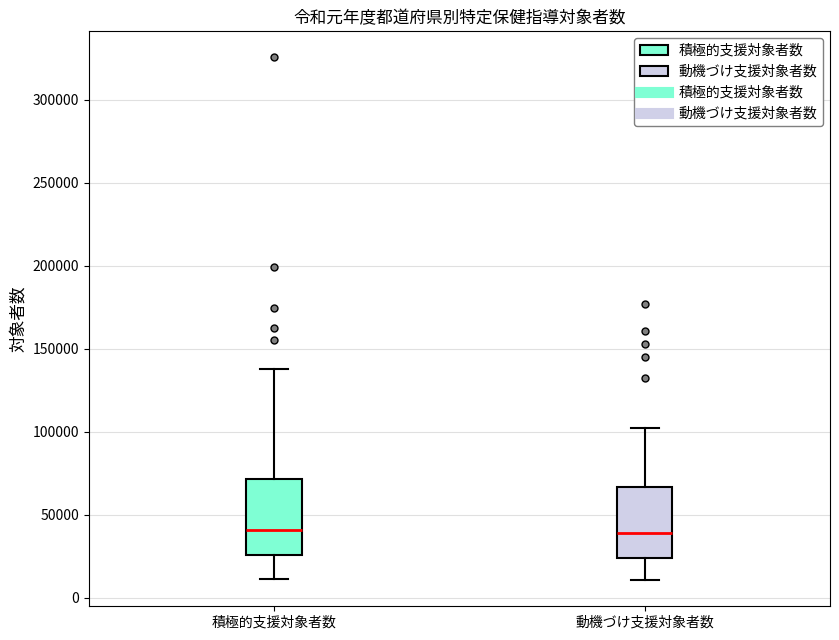

Reading left to right, read every box against the y-axis: the position of its median line, the range the box covers, and the ends of its whiskers. The values are not printed on the chart, so give them approximately, as read against the axis.

積極的支援対象者数: median 40000, box 25000 to 70000, whiskers 10000 to 140000
動機づけ支援対象者数: median 40000, box 25000 to 65000, whiskers 10000 to 105000